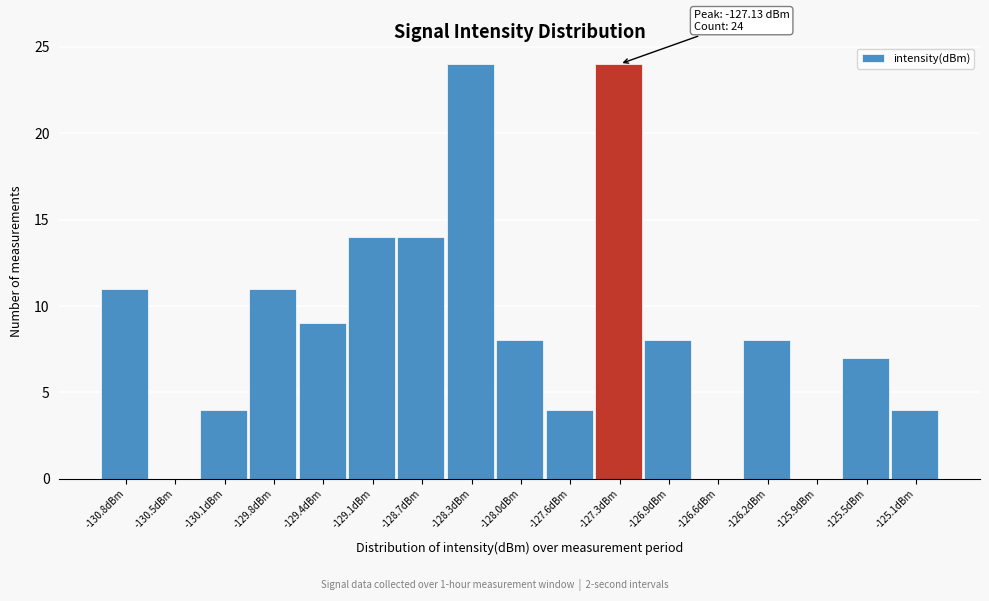

Reading right to left, list all the values displayed in this chart.

-125.1dBm=4	-125.5dBm=7	-125.9dBm=0	-126.2dBm=8	-126.6dBm=0	-126.9dBm=8	-127.3dBm=24	-127.6dBm=4	-128.0dBm=8	-128.3dBm=24	-128.7dBm=14	-129.1dBm=14	-129.4dBm=9	-129.8dBm=11	-130.1dBm=4	-130.5dBm=0	-130.8dBm=11